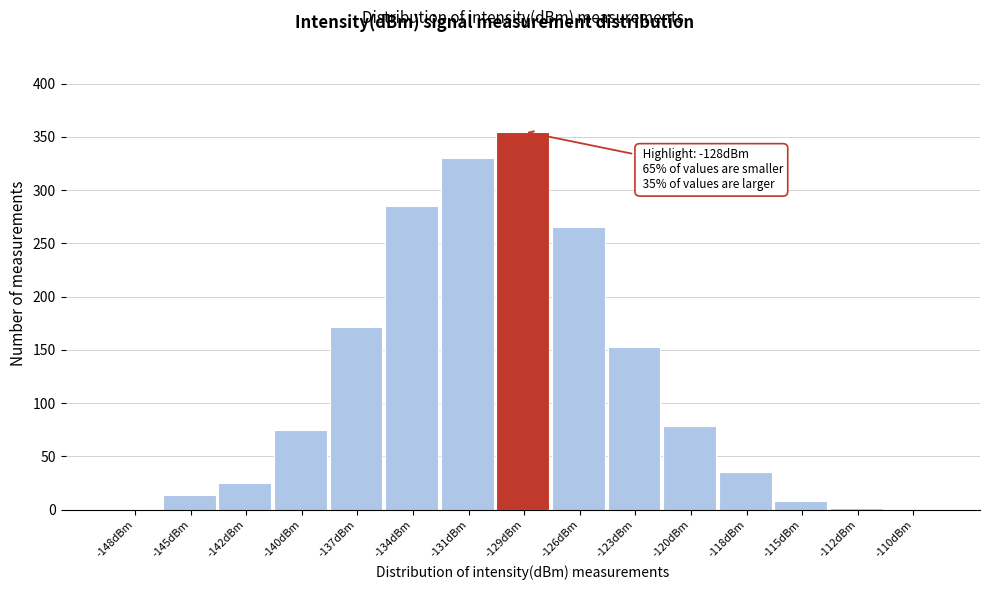

What is the sum of the values at -126dBm and -123dBm?

418